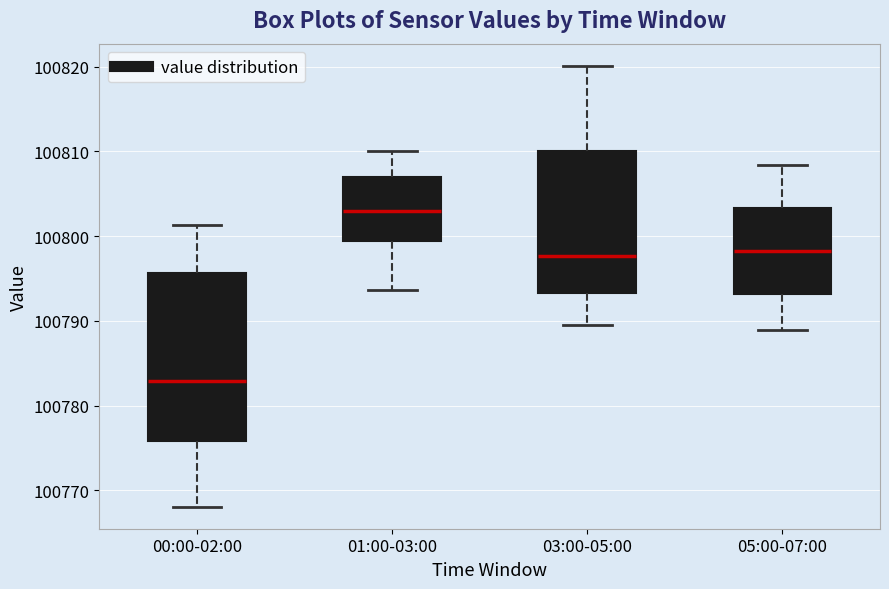

Reading left to right, transcribe this box plot: for each box, give where its median line is, the range the box spans, and where its two whiskers end, as read against the y-axis. The values are not printed on the chart, so give them approximately, as read against the axis.

00:00-02:00: median 100783, box 100776 to 100796, whiskers 100768 to 100801
01:00-03:00: median 100803, box 100799 to 100807, whiskers 100794 to 100810
03:00-05:00: median 100798, box 100793 to 100810, whiskers 100790 to 100820
05:00-07:00: median 100798, box 100793 to 100803, whiskers 100789 to 100808